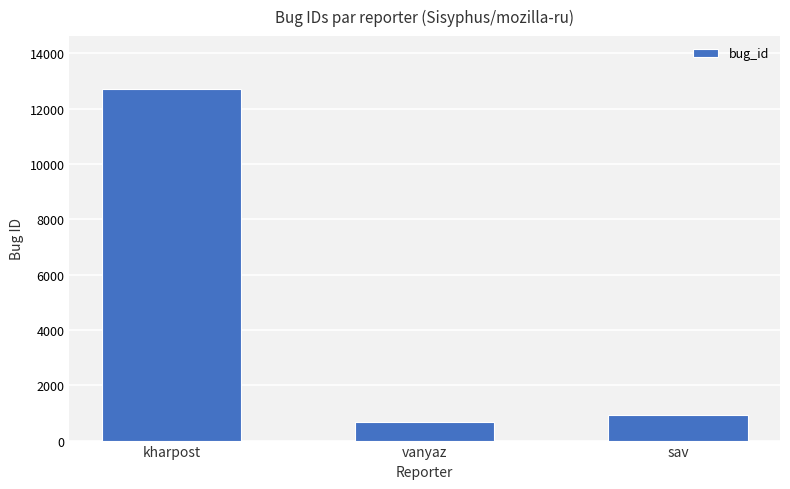

How many categories are shown in the chart?

3